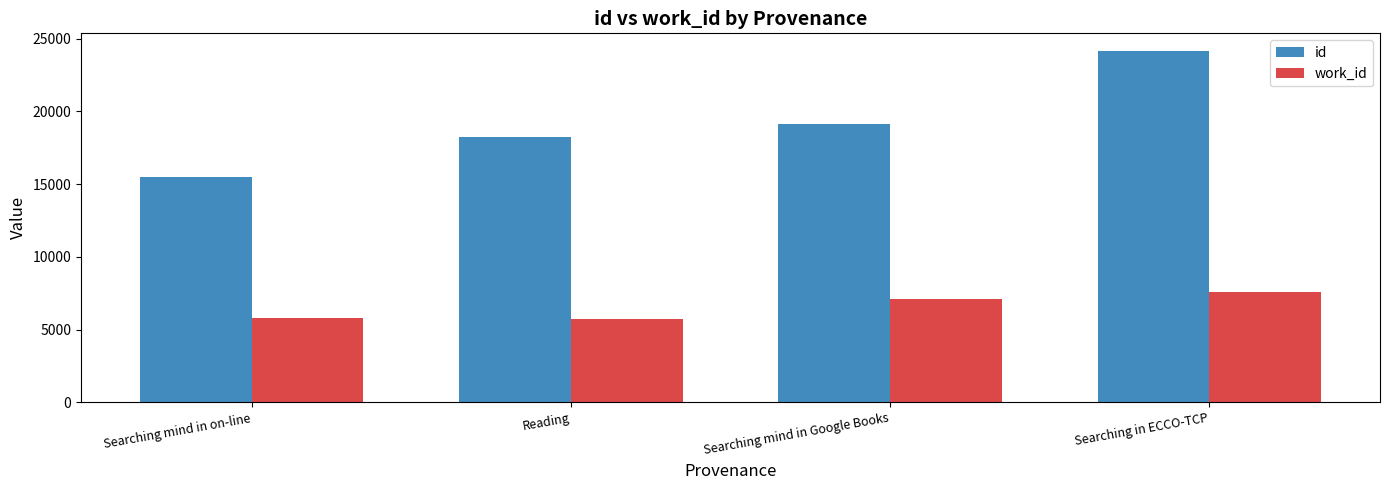

How many values in the work_id series are below 7075?

2